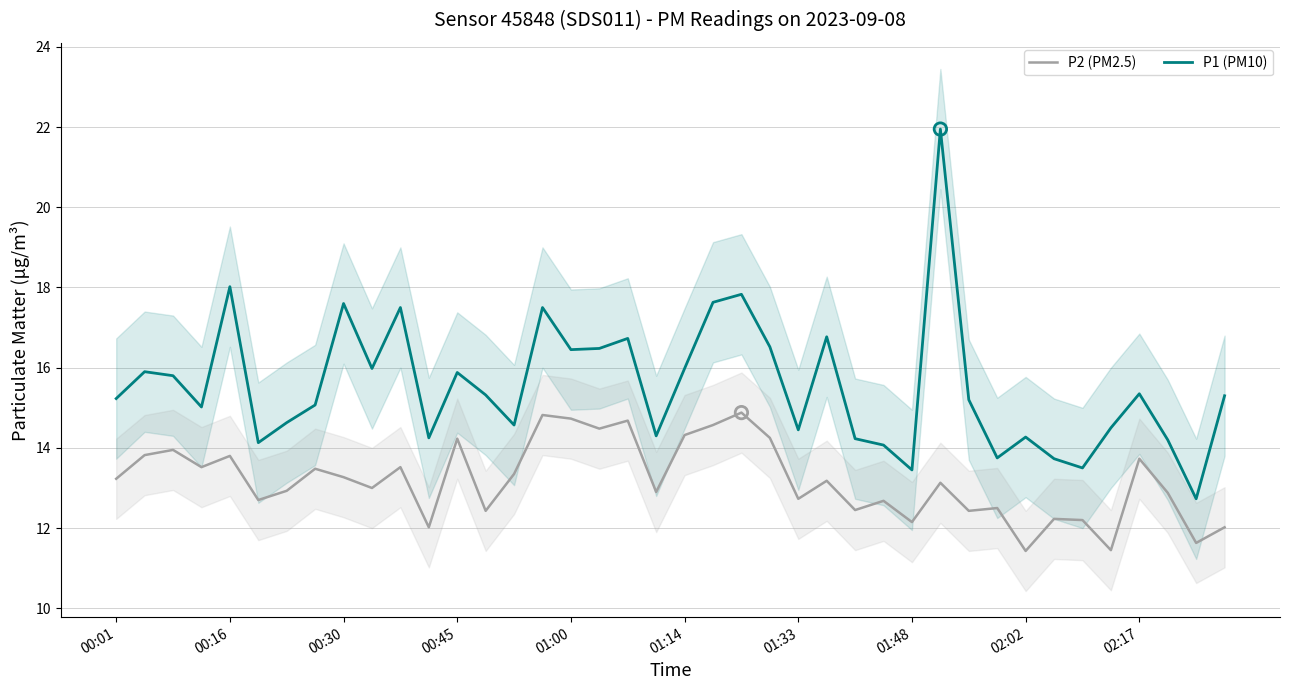

What is the total value across all series at 17?

31.0